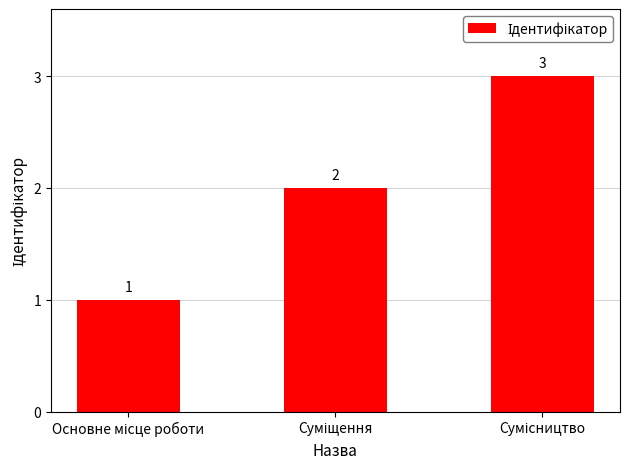

What is the sum of all values?

6